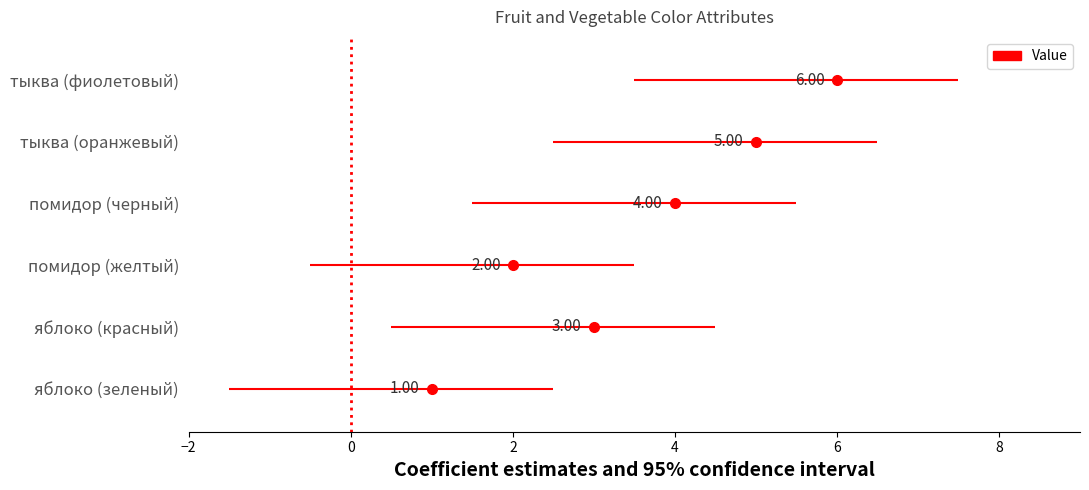

What is the difference between the maximum and minimum values?

5